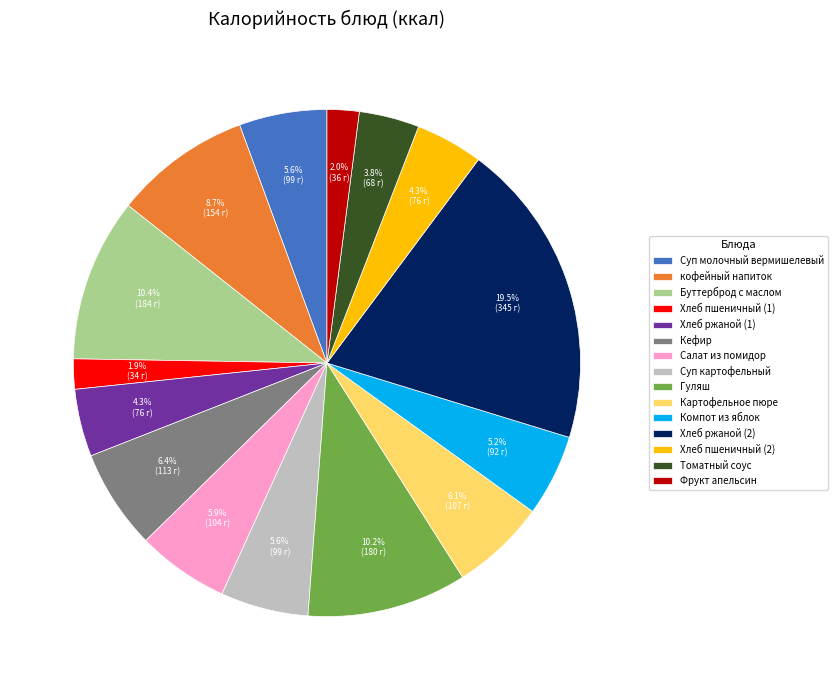

How much of the chart is everything except Суп молочный вермишелевый?

94.4%